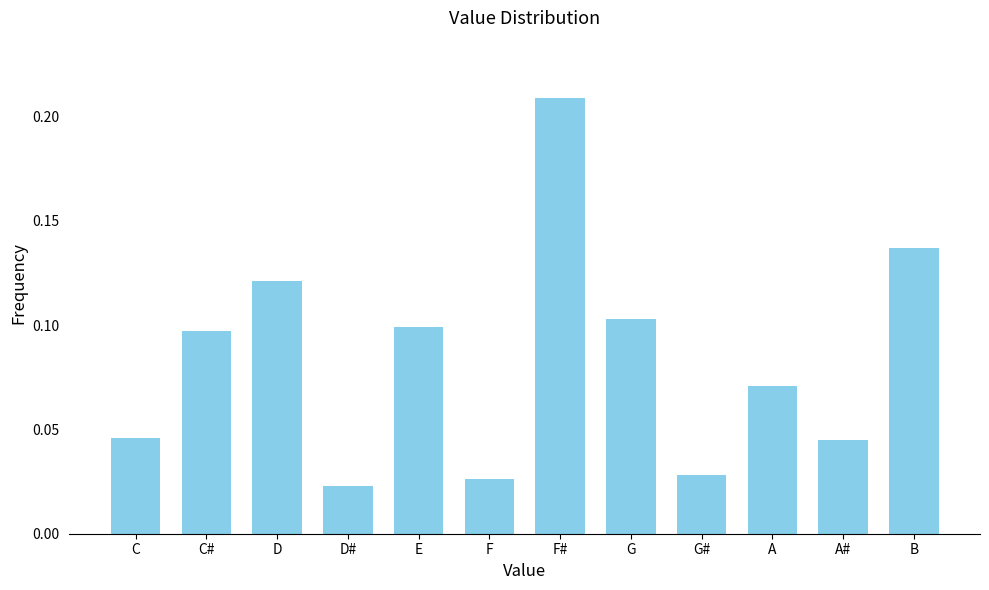

How many values are between 0 and 1?

12